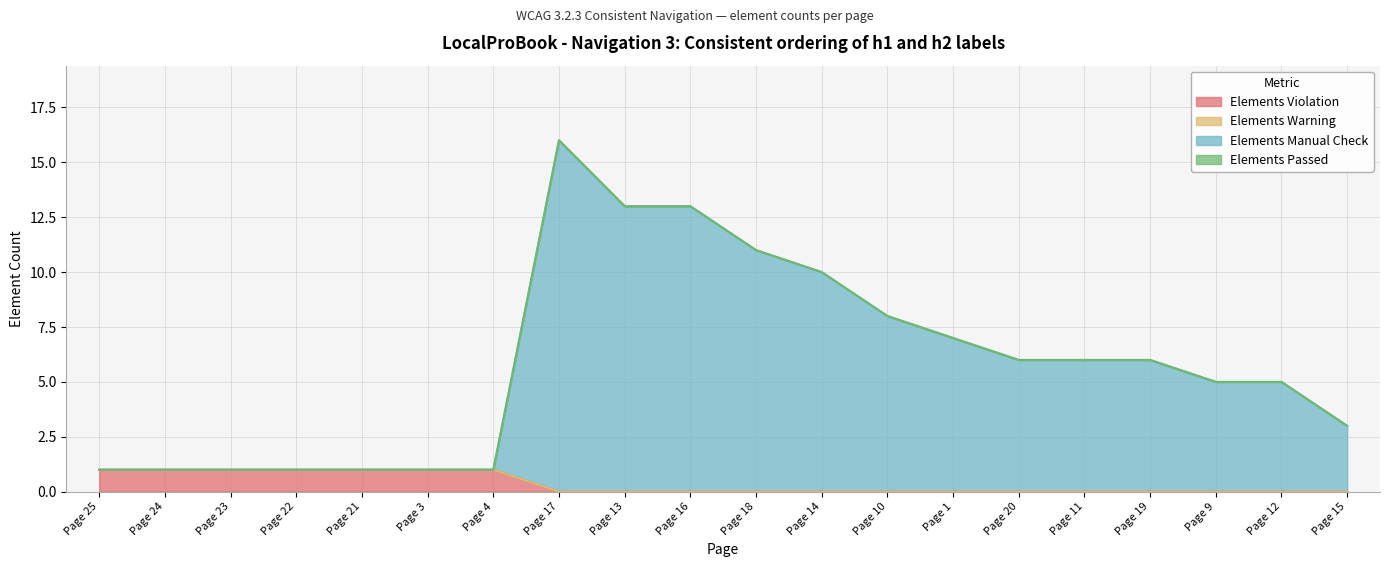

Rank the series by their average value, from highest to lowest.

Elements Manual Check, Elements Violation